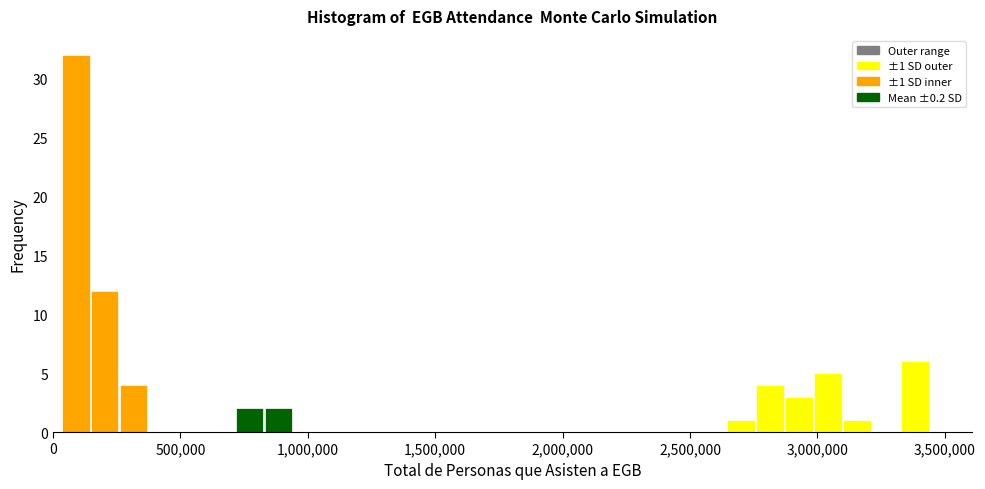

Around what value on the x-axis is the tallest bar? Give the approximate position of its centre, as read against the axis.

100000